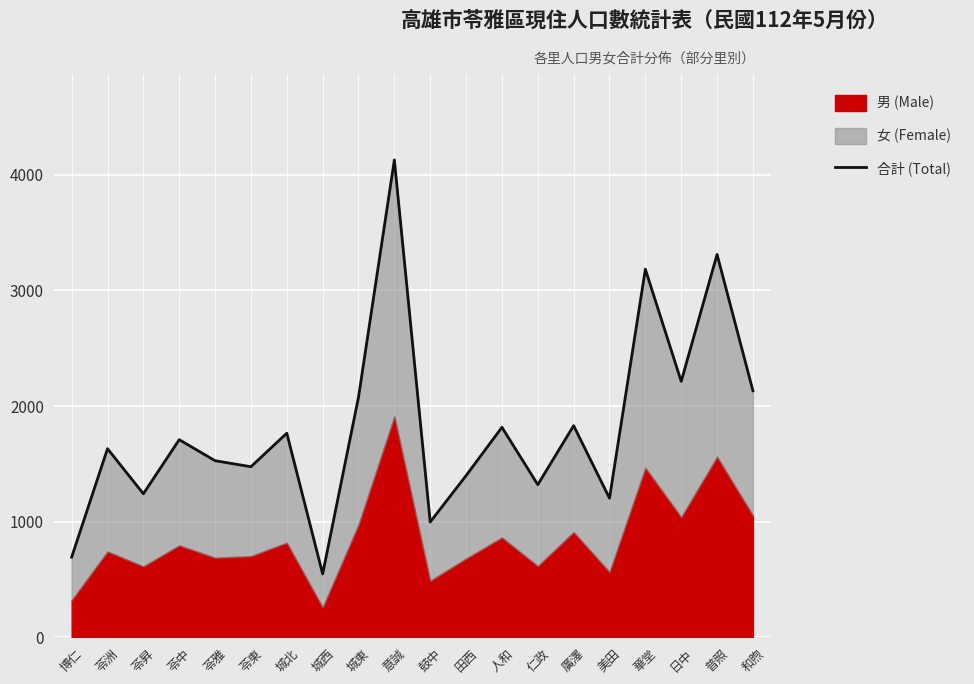

What is the label of the 2nd point from the left?

苓洲